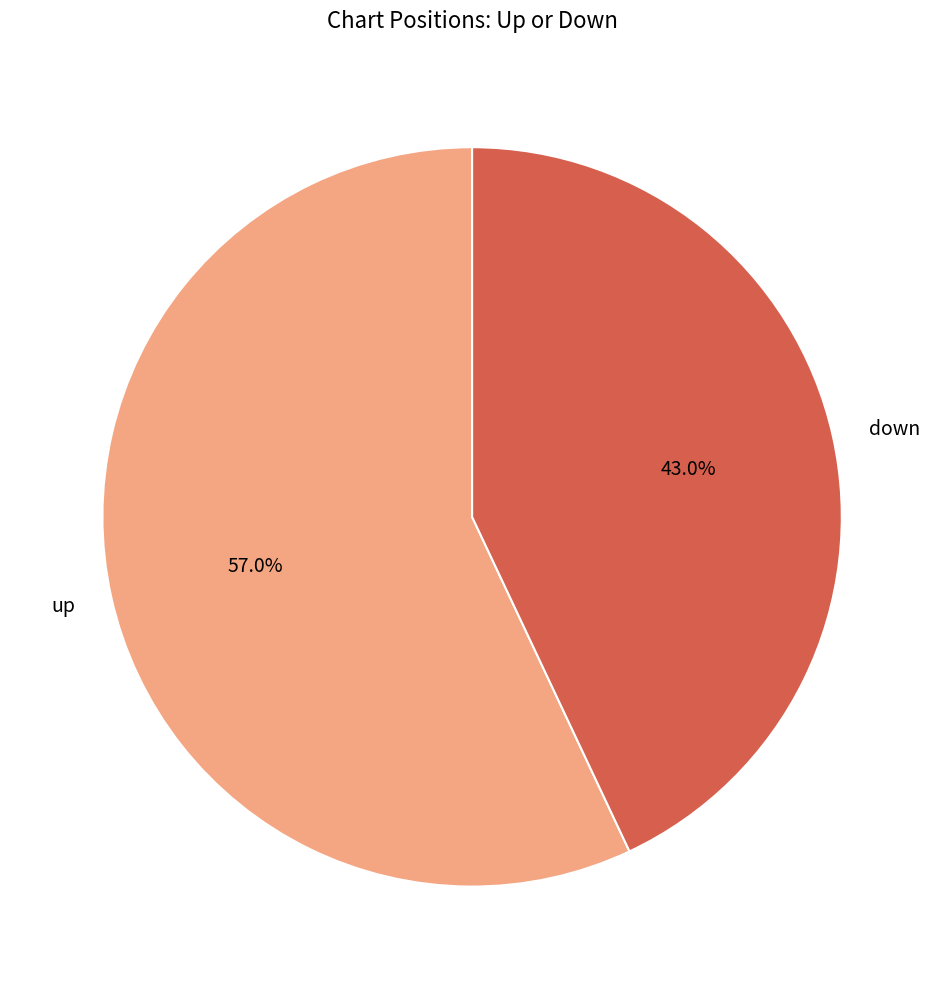

Rank the categories by value from highest to lowest.

up, down